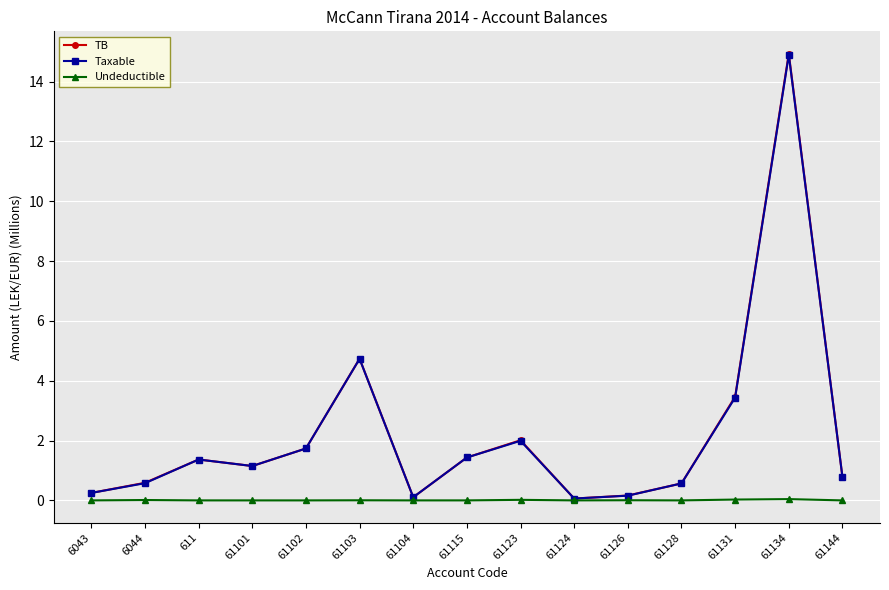

True or false: Undeductible has more than 1 interior local peaks.

True